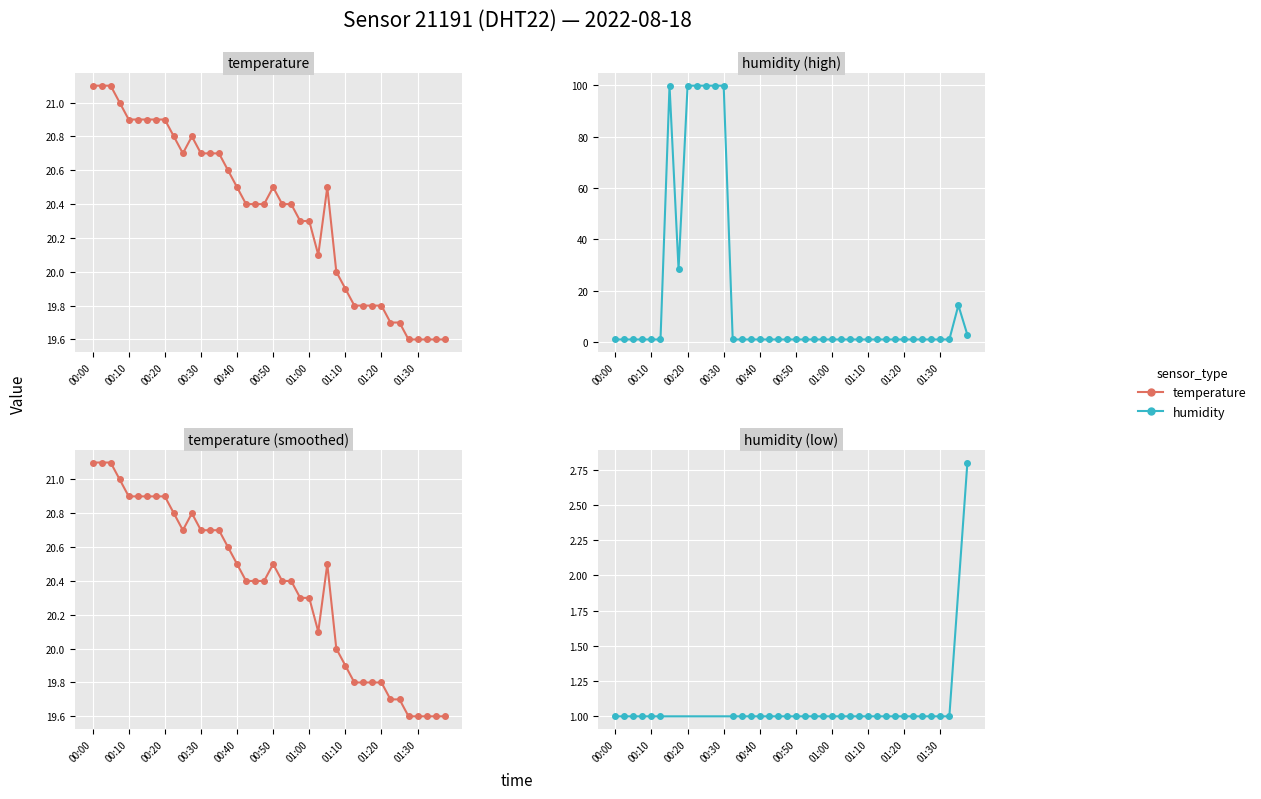

At 01:28, list the series in order from largest to smallest.

temperature, humidity